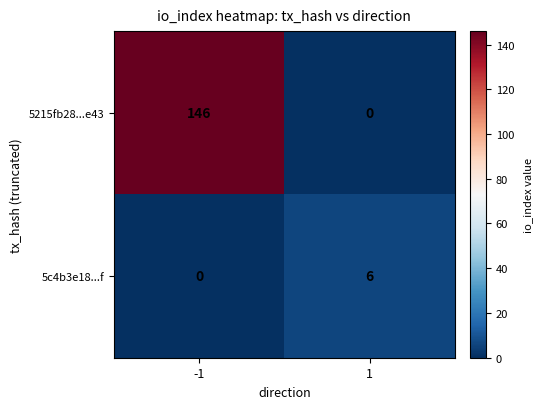

Reading left to right, extract all data points from this chart.

5215fb28...e43: -1=146	1=0
5c4b3e18...f: -1=0	1=6